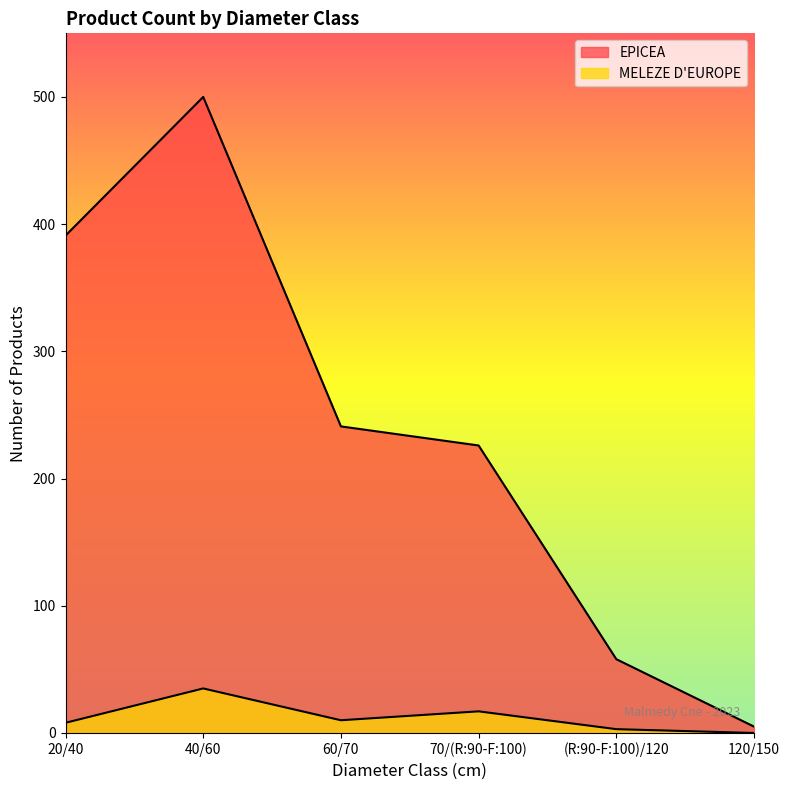

True or false: EPICEA and MELEZE D'EUROPE intersect in this chart.

False